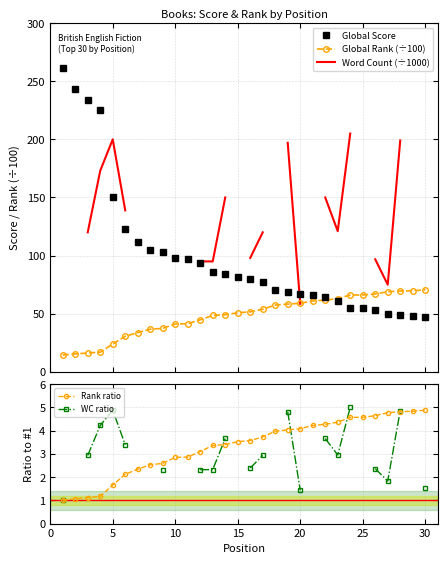

At how many categories does at least one series exceed 247?

1